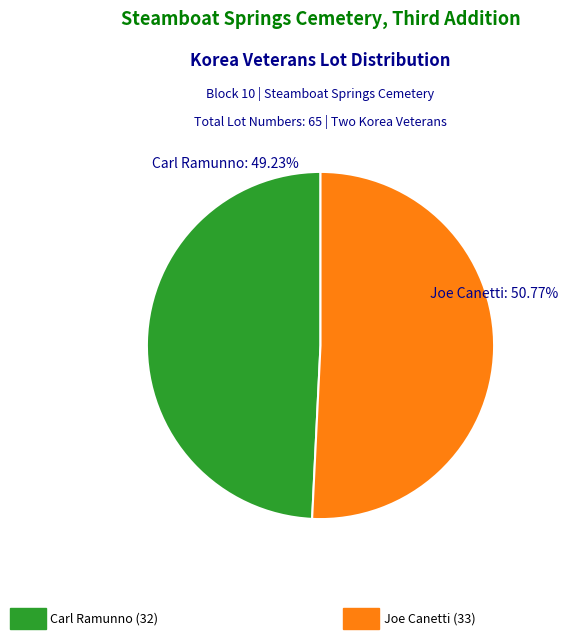

Is there a majority slice in this chart?

Yes